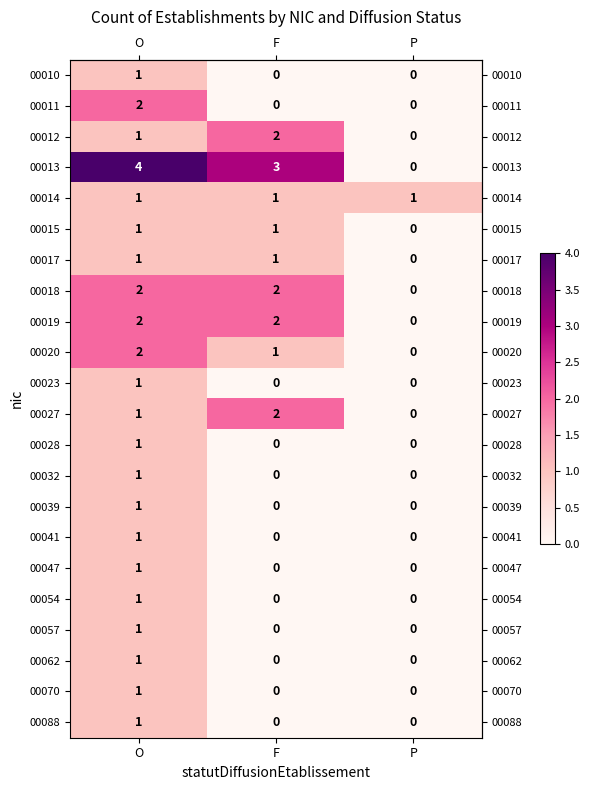

True or false: 00017 has a value of 1 at F.

True